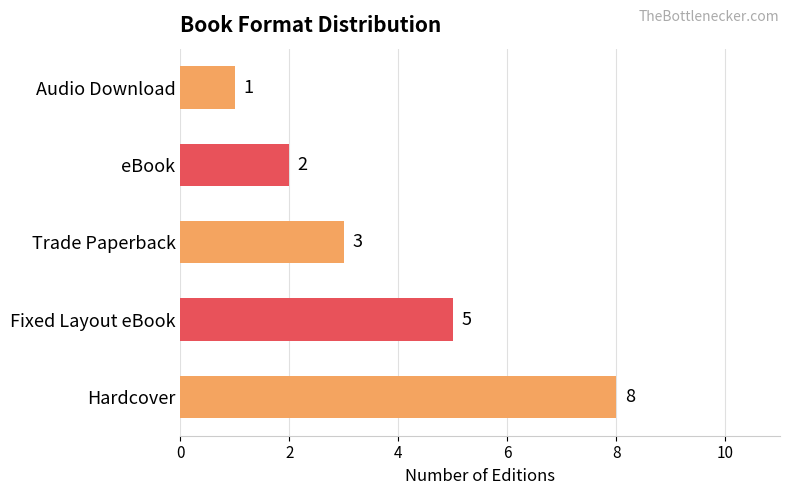

Reading bottom to top, list all the values displayed in this chart.

8	5	3	2	1